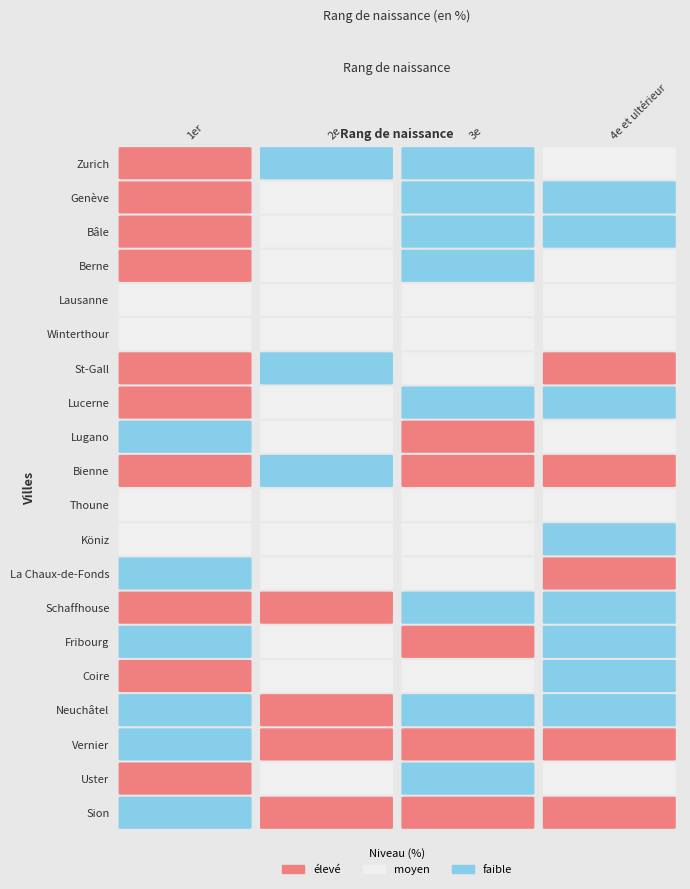

How many data points in Genève are above 35?

2